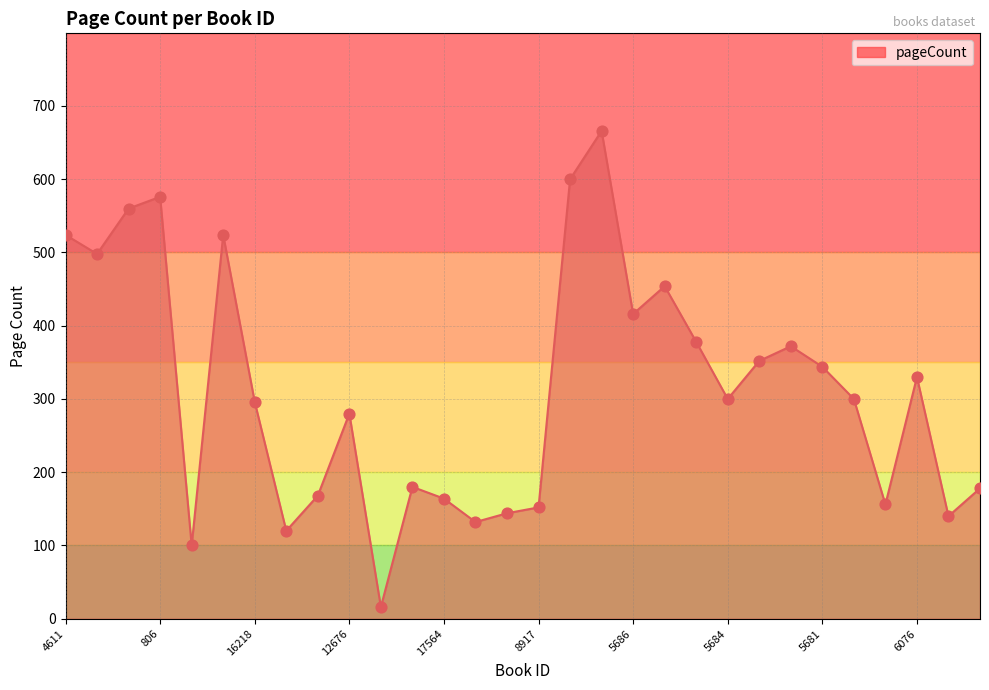

What is the smallest value displayed?

16